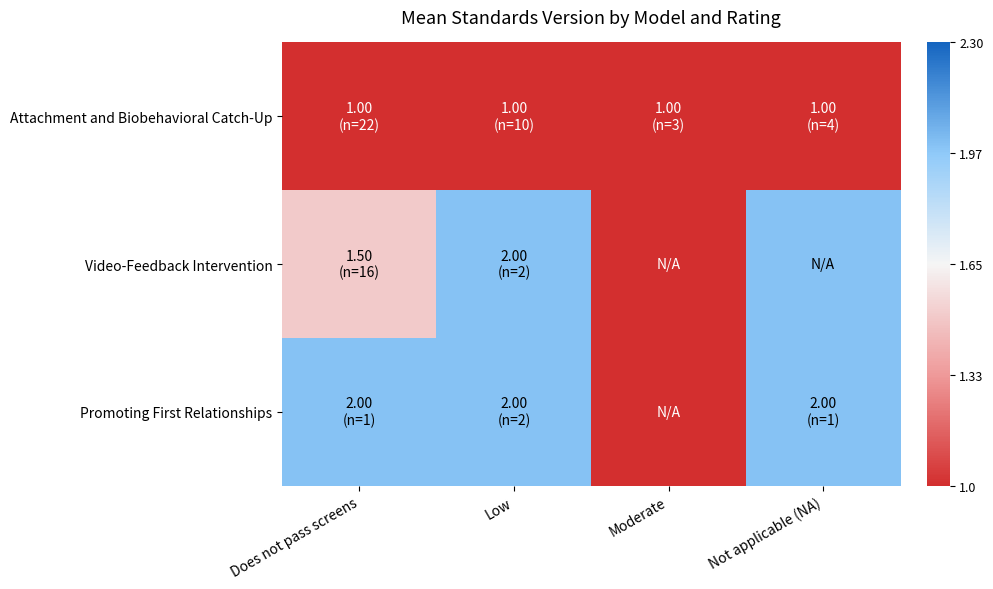

Which series has the largest range (max minus min)?

Video-Feedback Intervention